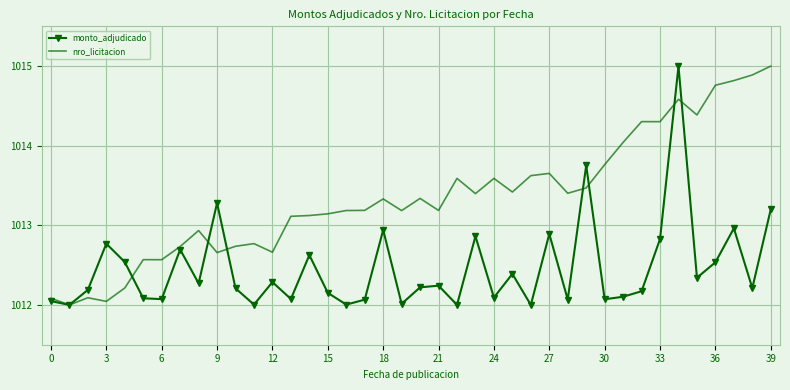

Which series ends up on top after the final intersection of monto_adjudicado and nro_licitacion?

nro_licitacion